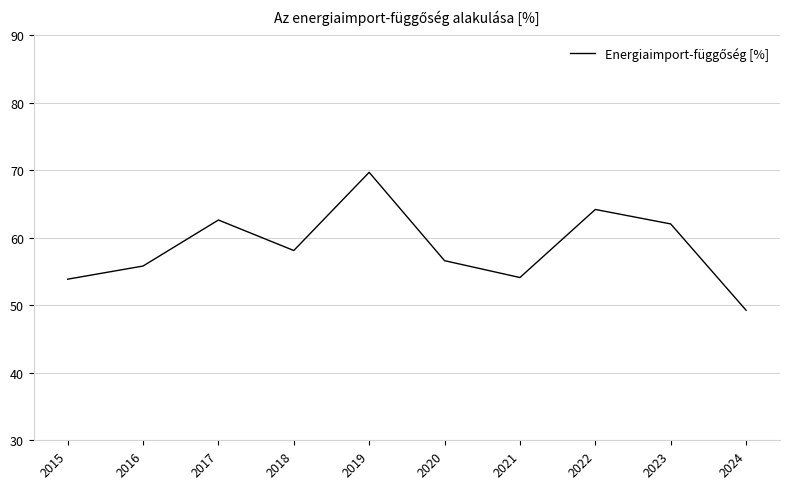

Where is the data nearest to the value 59?

2018